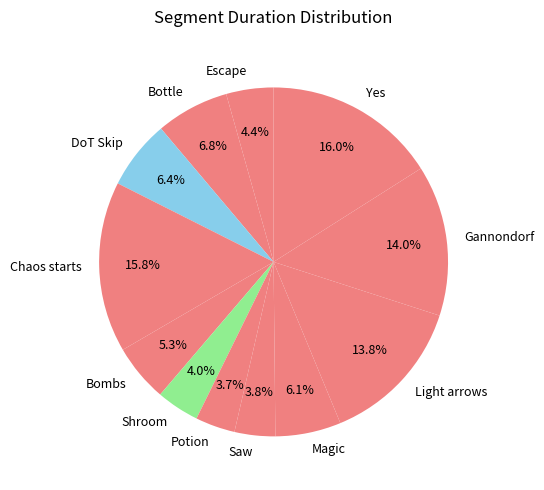

Does Shroom account for over 50% of the chart?

No